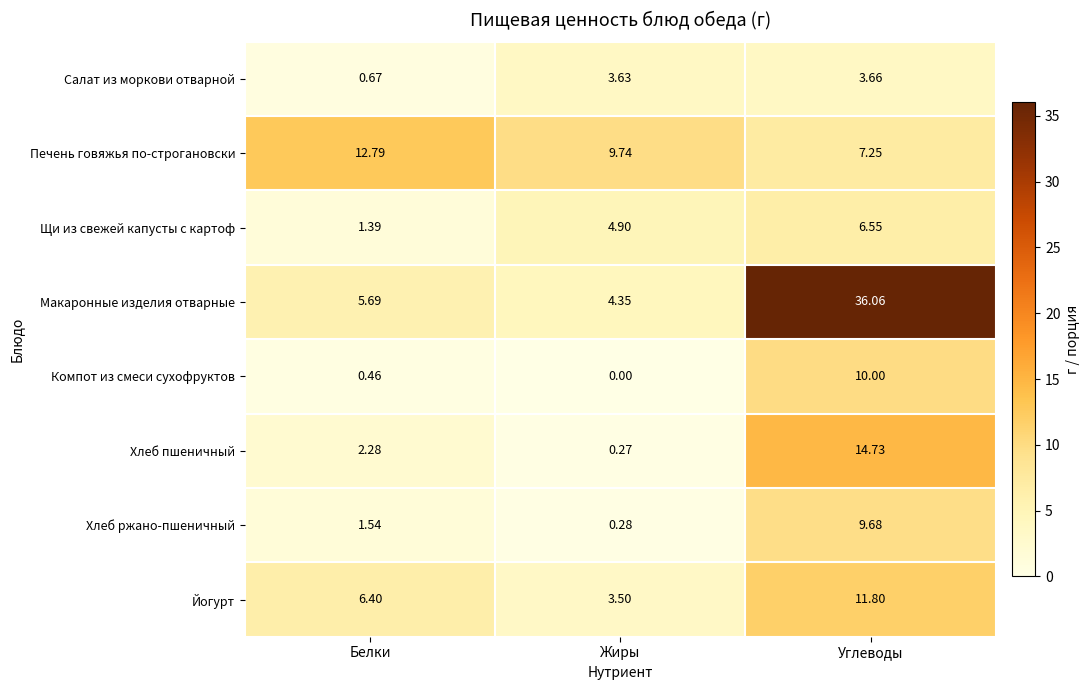

Which series has the largest total across all categories?

Макаронные изделия отварные